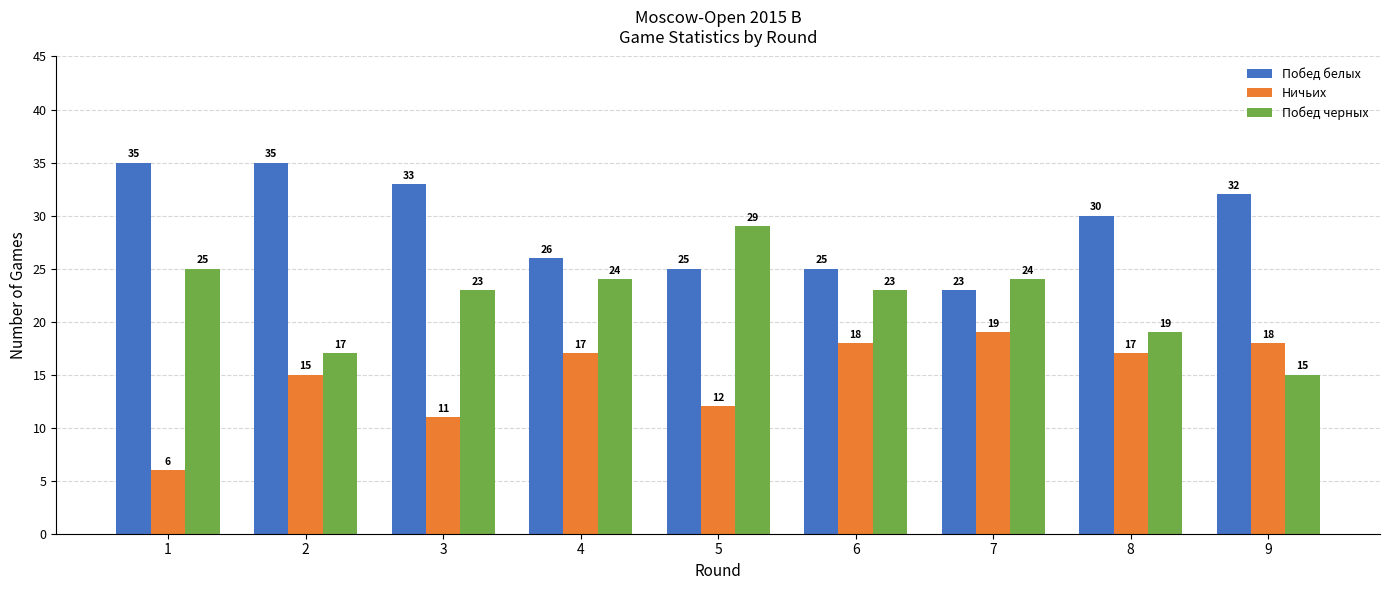

Reading left to right, extract all data points from this chart.

Побед белых: 35	35	33	26	25	25	23	30	32
Ничьих: 6	15	11	17	12	18	19	17	18
Побед черных: 25	17	23	24	29	23	24	19	15